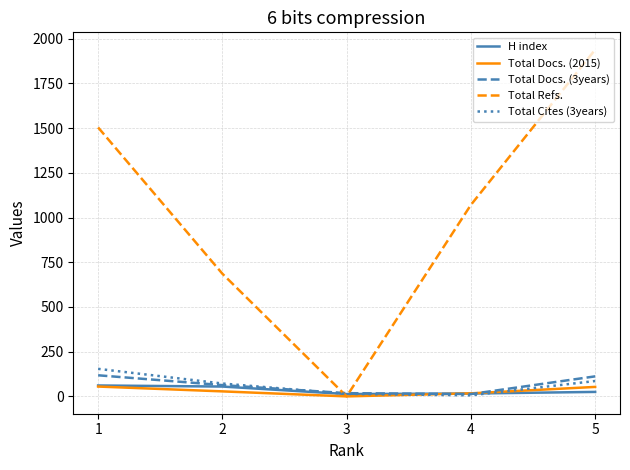

Between 3 and 5, which series saw the biggest shift?

Total Refs.